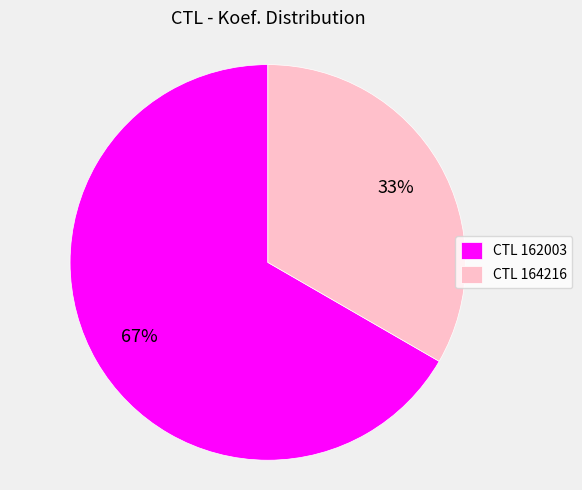

Is it true that CTL 162003 is 67% of the pie?

True